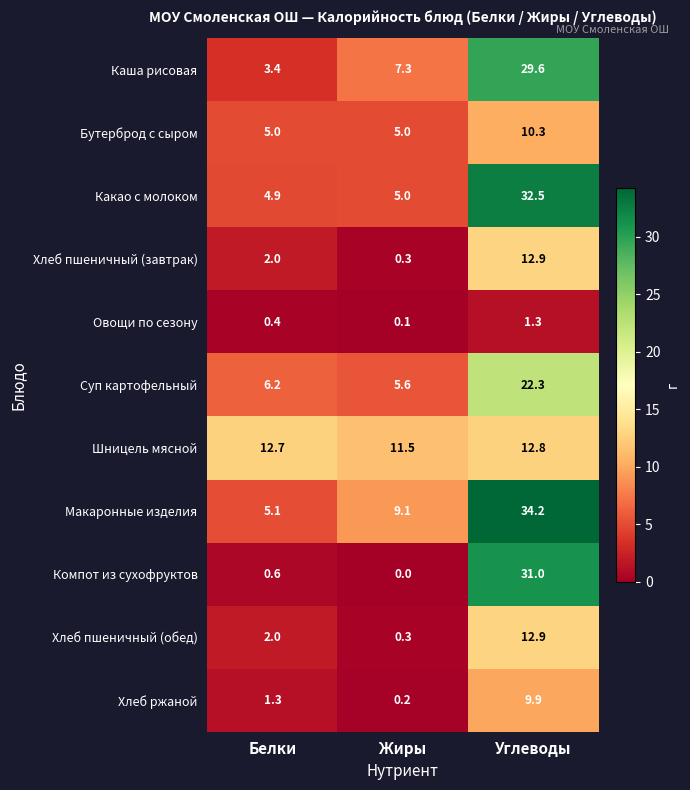

Is it true that Хлеб ржаной equals 0.2 at Жиры?

True